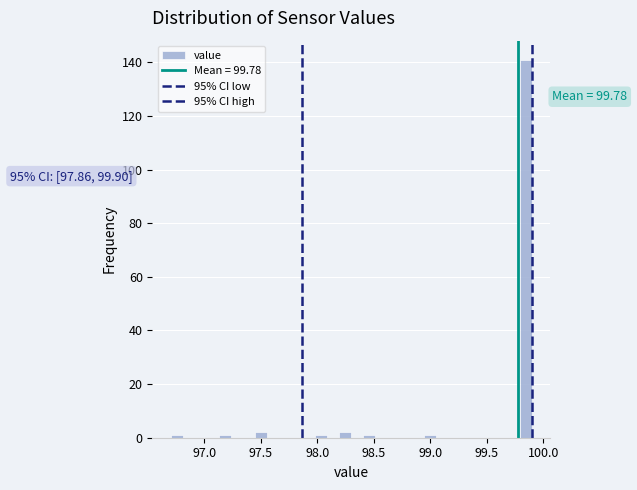

Read against the x-axis, roughly where is the centre of the tallest bar?

99.85